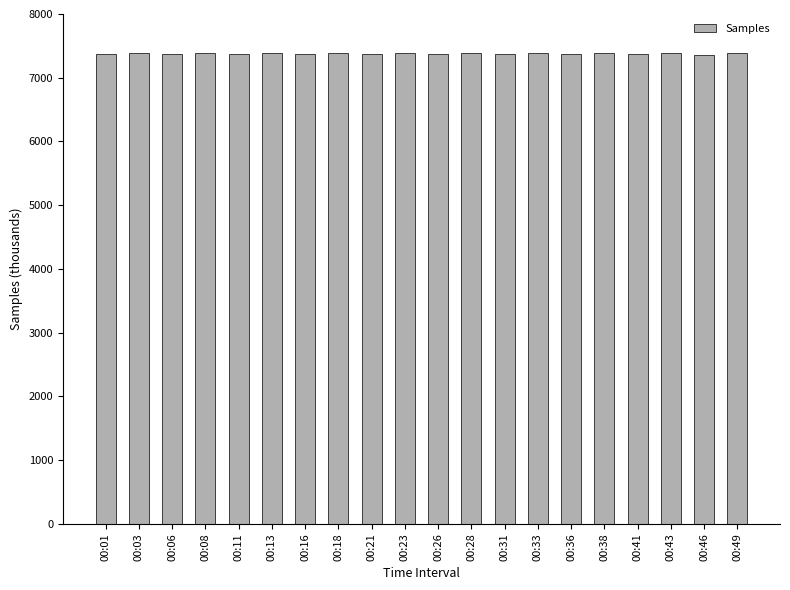

Count the number of values greater than 7388.

10